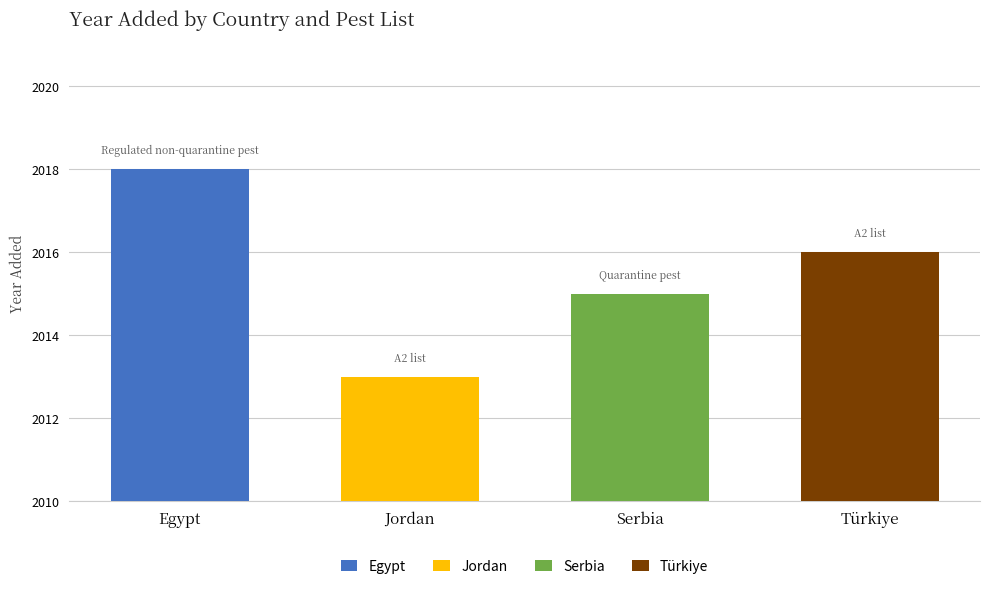

List the labels in order of value, largest first.

Egypt (Regulated non-quarantine pest), Türkiye (A2 list), Serbia (Quarantine pest), Jordan (A2 list)